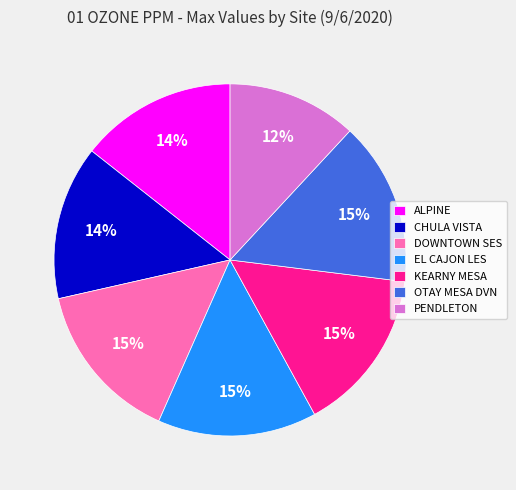

What percentage is the OTAY MESA DVN slice, to the nearest percent?

15%